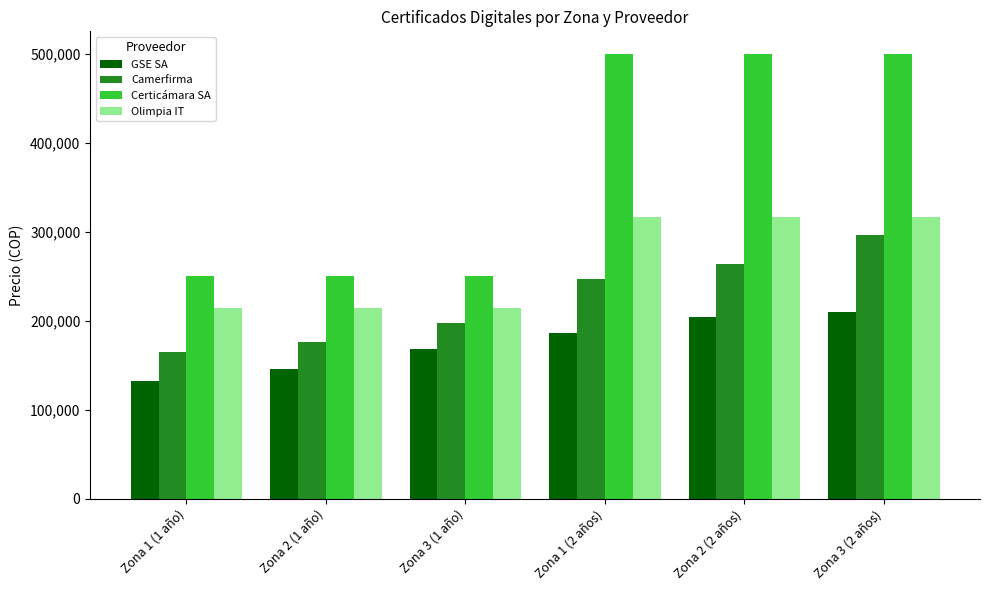

Does the chart contain any negative values?

No